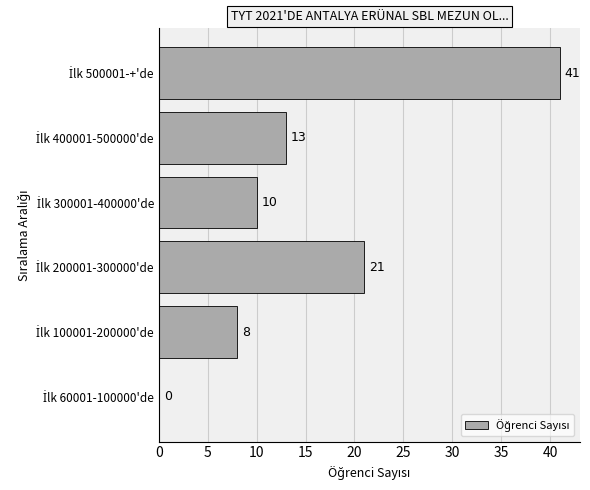

Count the number of categories in the chart.

6